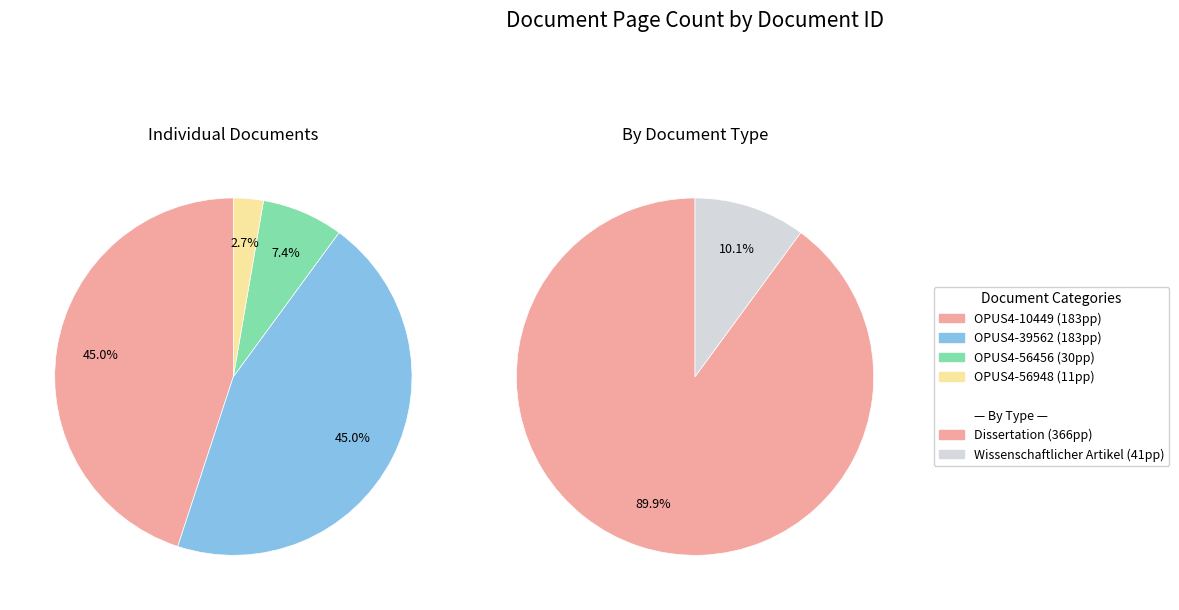

Is OPUS4-10449 the majority of the pie?

No